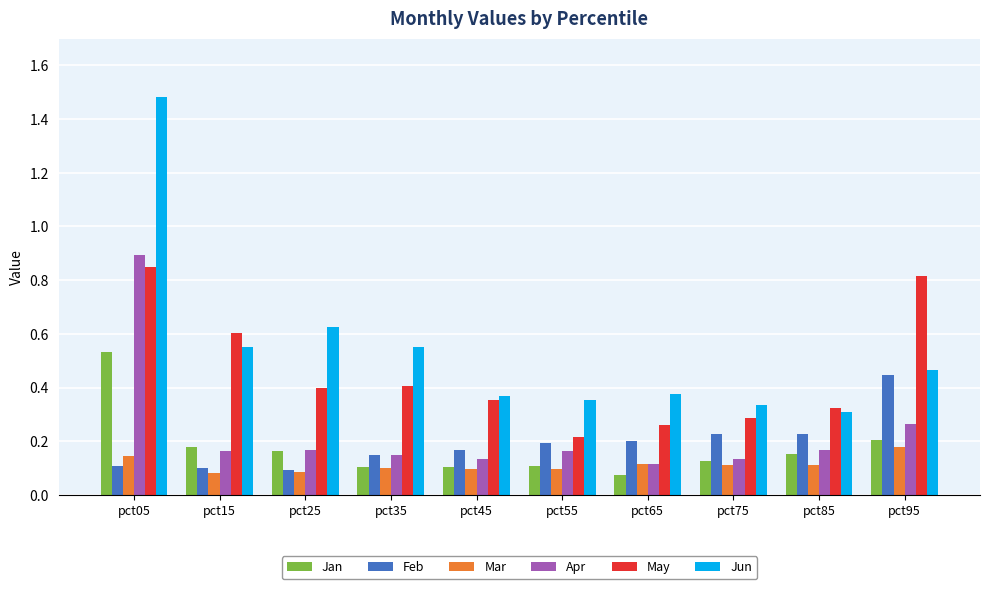

Which category has the highest value in the Mar series?

pct95